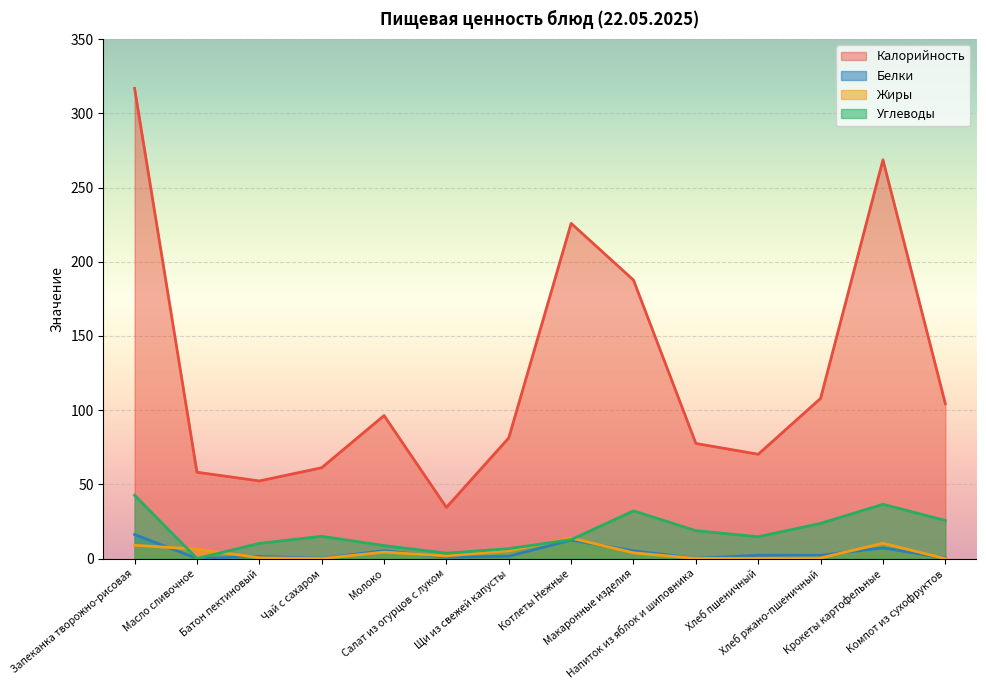

How many values in the Калорийность series are below 96?

7